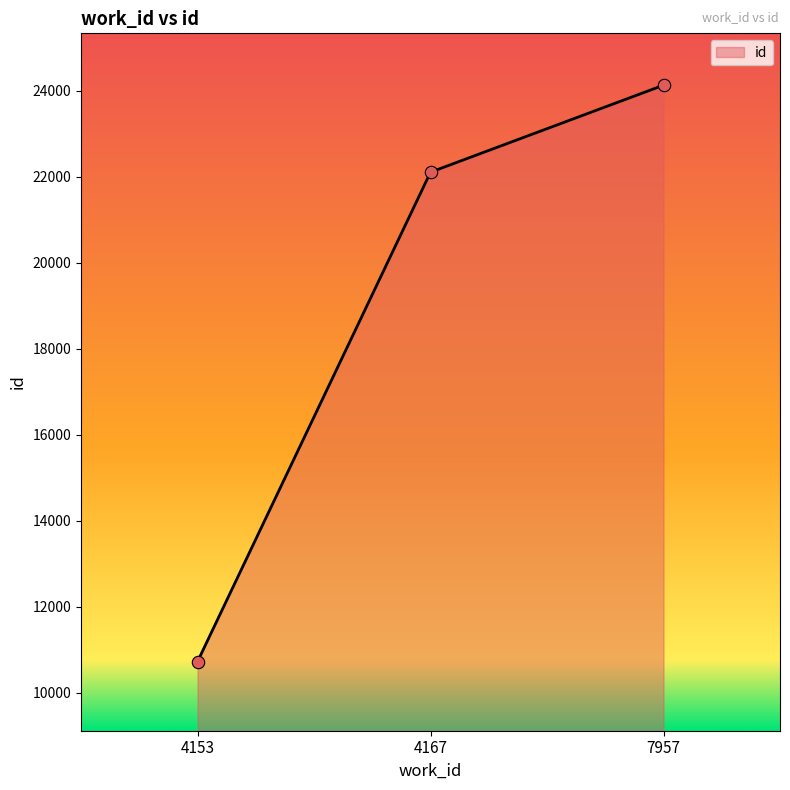

What is the change in value from 4153 to 7957?

+13410